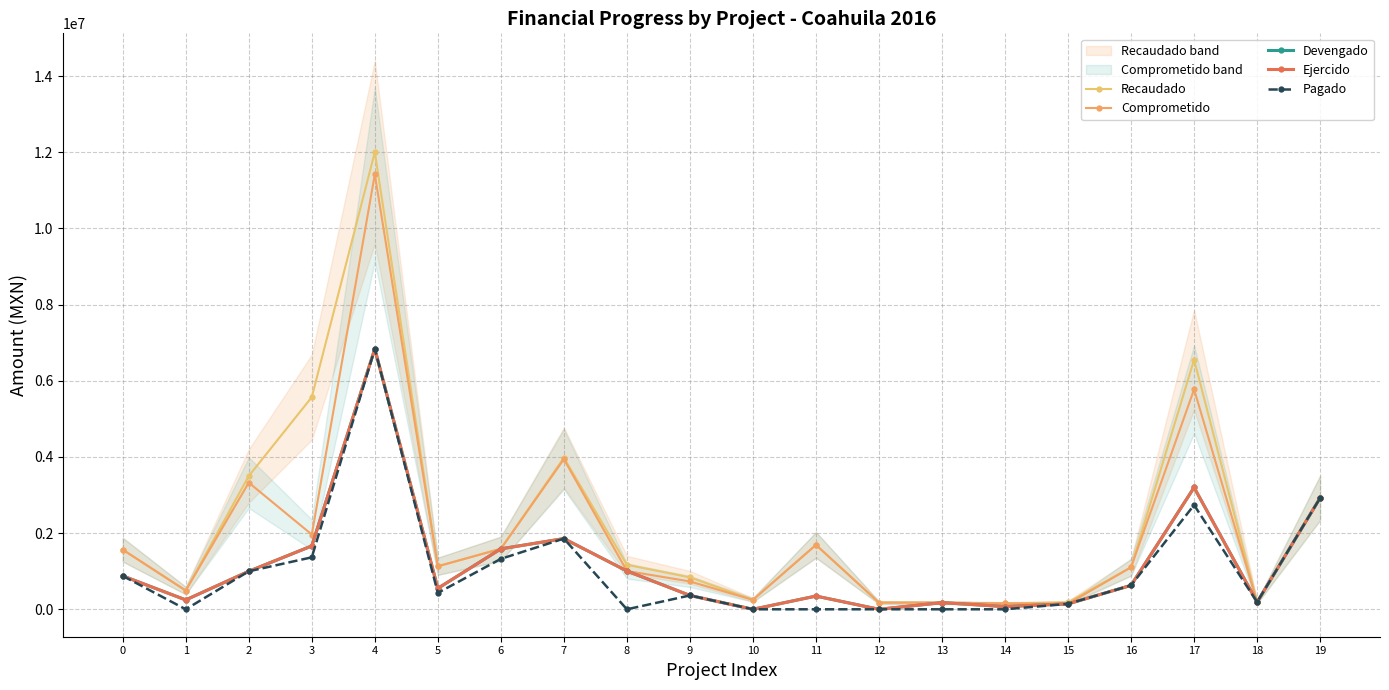

Reading right to left, what are all the values shown in this chart?

Recaudado: 19=2924545.7	18=190342.9	17=6554263.9	16=1103444.7	15=183767.2	14=154355.4	13=175826.1	12=175826.1	11=1691458.1	10=248820.0	9=838747.3	8=1169030.6	7=3979033.7	6=1593665.5	5=1129818.6	4=12004061.0	3=5571167.0	2=3500901.0	1=492445.5	0=1565836.7
Comprometido: 19=2924545.7	18=188598.6	17=5775372.7	16=1103444.7	15=142440.0	14=154355.4	13=174475.4	12=174925.4	11=1691458.1	10=247207.5	9=731547.6	8=1005760.0	7=3942826.7	6=1587276.0	5=1129818.6	4=11422954.6	3=1963872.5	2=3326215.7	1=492445.5	0=1565836.7
Devengado: 19=2924545.7	18=188598.6	17=3198990.8	16=628355.1	15=142440.0	14=71221.1	13=174475.4	12=0.0	11=347509.3	10=0.0	9=363453.8	8=1005760.0	7=1856502.7	6=1587276.0	5=549176.6	4=6840046.5	3=1664389.5	2=997864.7	1=246222.8	0=877065.3
Ejercido: 19=2924545.7	18=188598.6	17=3198990.8	16=628355.1	15=142440.0	14=71221.1	13=174475.4	12=0.0	11=347509.3	10=0.0	9=363453.8	8=1005760.0	7=1856502.7	6=1587276.0	5=549176.6	4=6840046.5	3=1664389.5	2=997864.7	1=246222.8	0=877065.3
Pagado: 19=2924545.7	18=188598.6	17=2737509.2	16=628355.1	15=142440.0	14=0.0	13=0.0	12=0.0	11=0.0	10=0.0	9=363453.8	8=0.0	7=1856502.7	6=1324529.8	5=430370.7	4=6840046.5	3=1364906.5	2=997864.7	1=0.0	0=877065.3